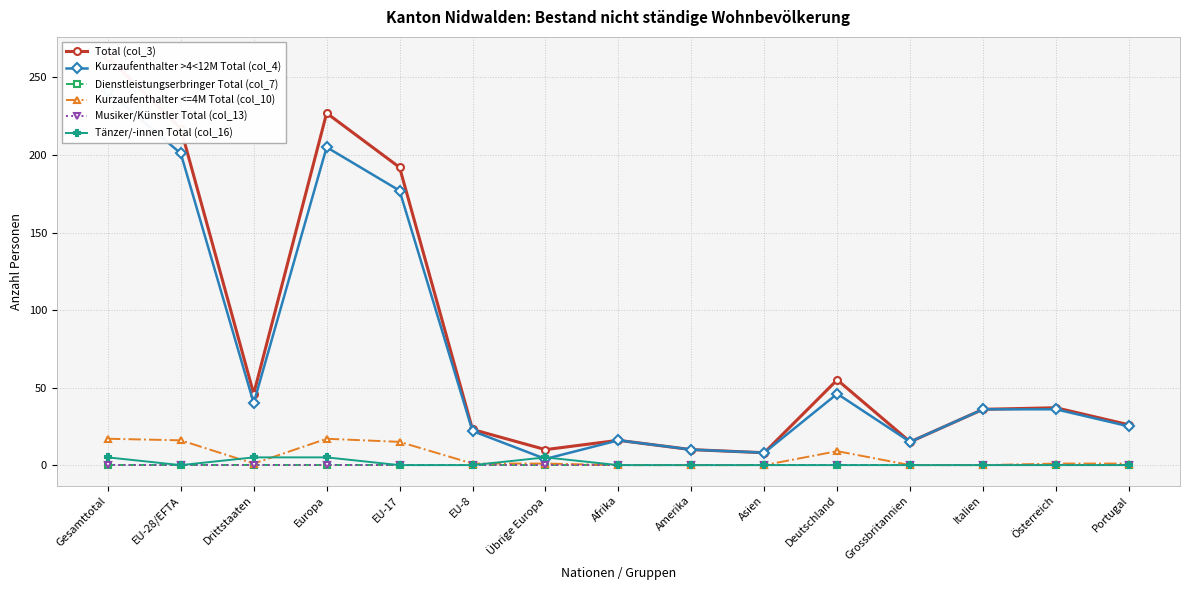

In Kurzaufenthalter <=4M Total (col_10), how many points are lower than both neighbors (excluding endpoints)?

1